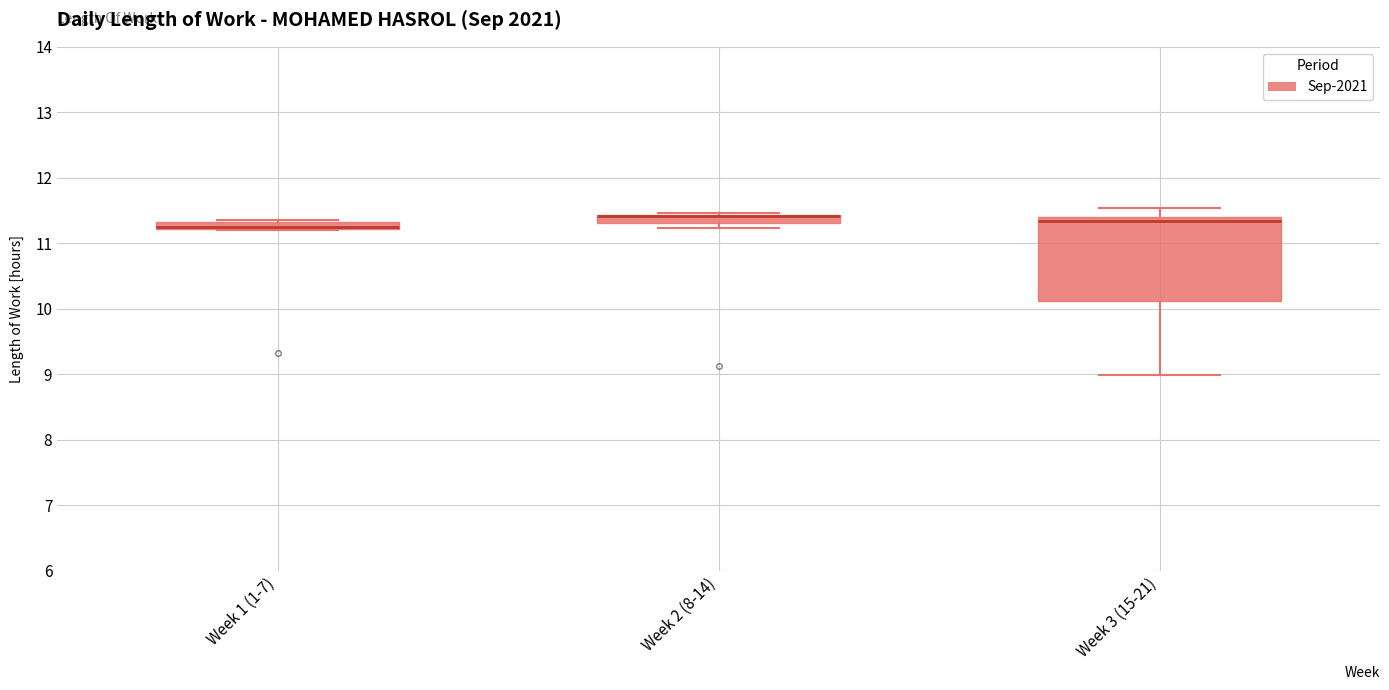

Where is the lower edge of the box for Week 3 (15-21) on the y-axis? The values are not printed on the chart, so give them approximately, as read against the axis.

10.1